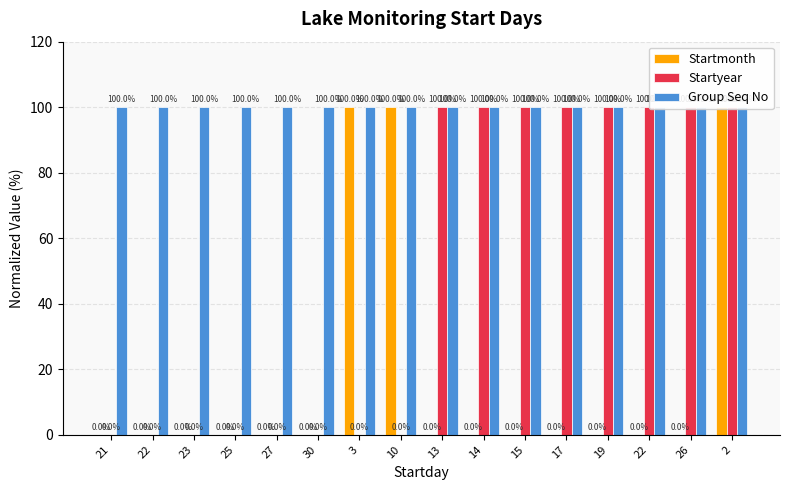

Reading left to right, list all the values displayed in this chart.

Startmonth: 0	0	0	0	0	0	100	100	0	0	0	0	0	0	0	100
Startyear: 0	0	0	0	0	0	0	0	100	100	100	100	100	100	100	100
Group Seq No: 100	100	100	100	100	100	100	100	100	100	100	100	100	100	100	100